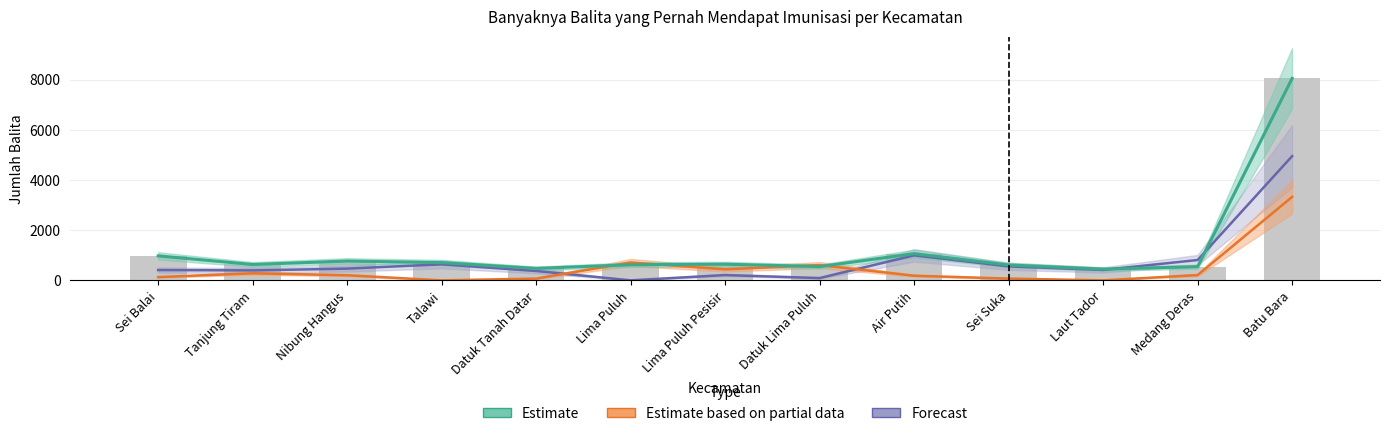

What is the value of the Forecast bar at the 1st from the left?

410